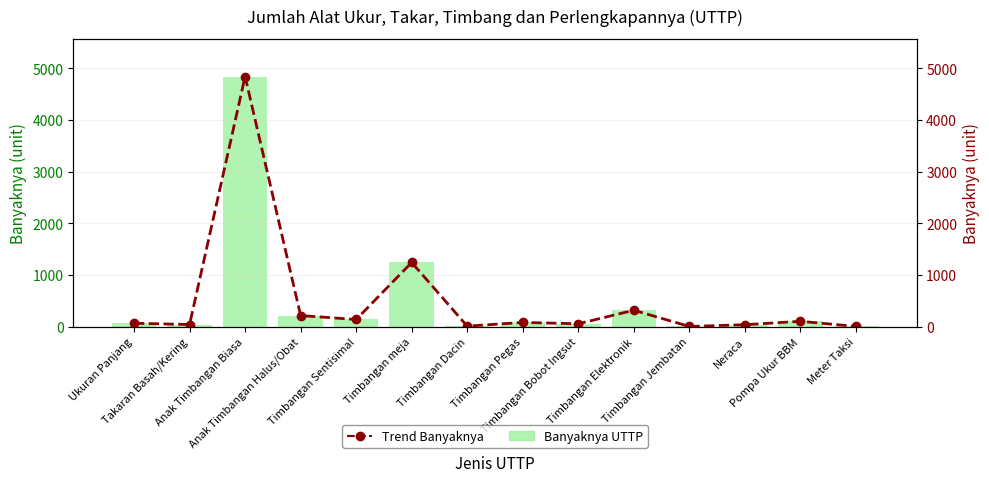

Which series changed the most between Ukuran Panjang and Pompa Ukur BBM?

Banyaknya